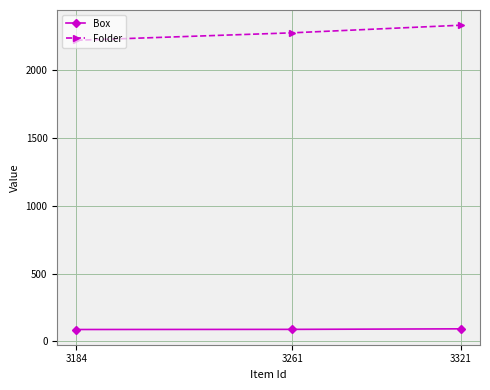

What is the minimum value for Folder?

2219